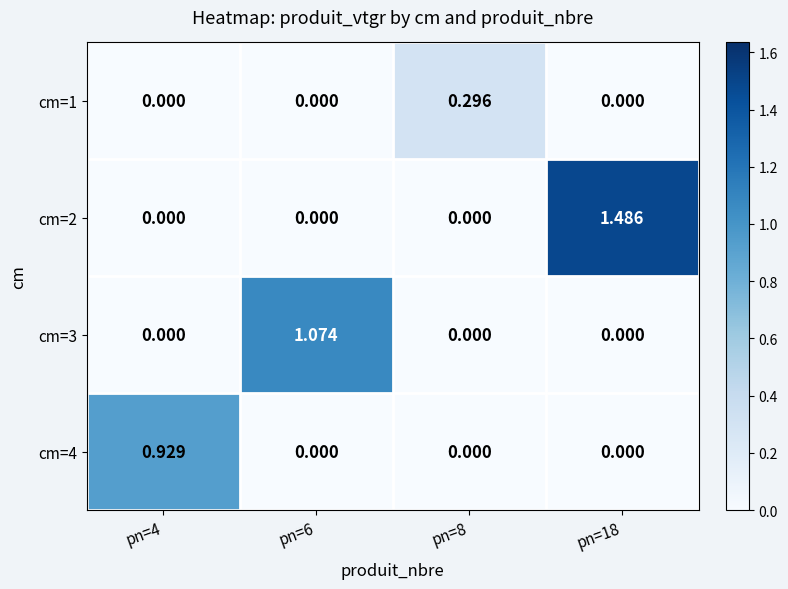

Rank the series by their maximum value, from highest to lowest.

cm=2, cm=3, cm=4, cm=1